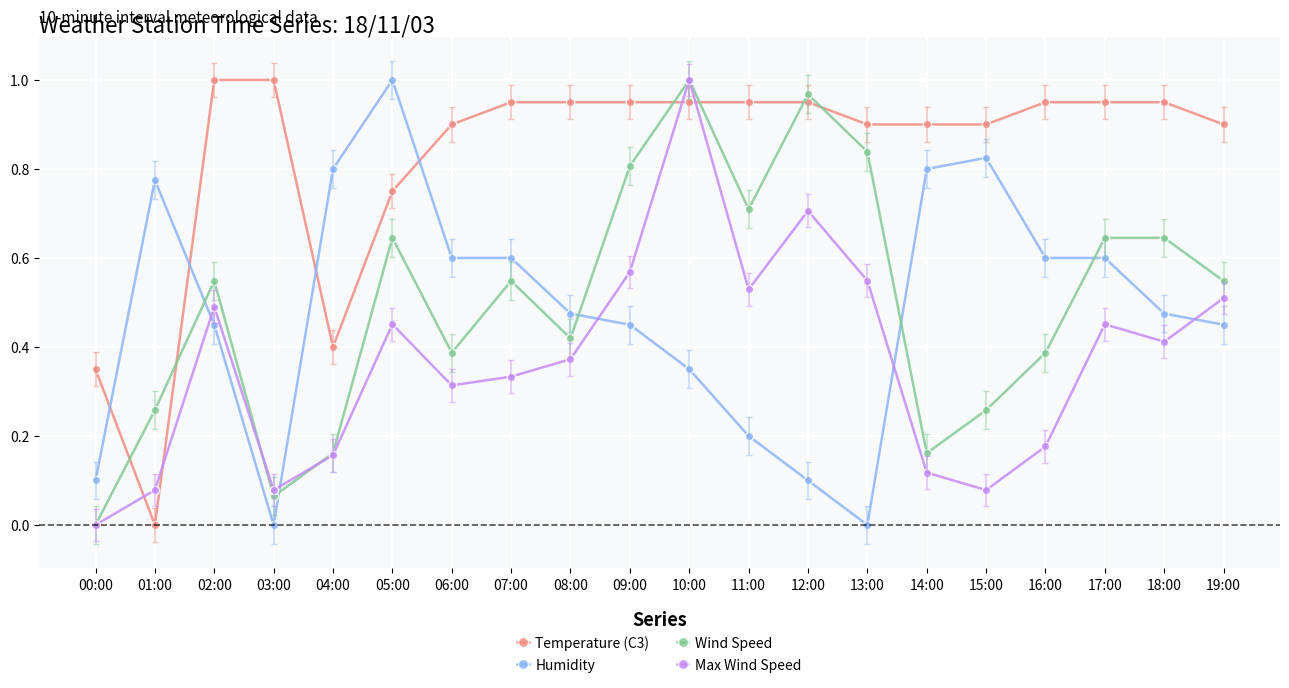

Is the value of Temperature (C3) at 18:00 greater than the value of Wind Speed at 06:00?

Yes